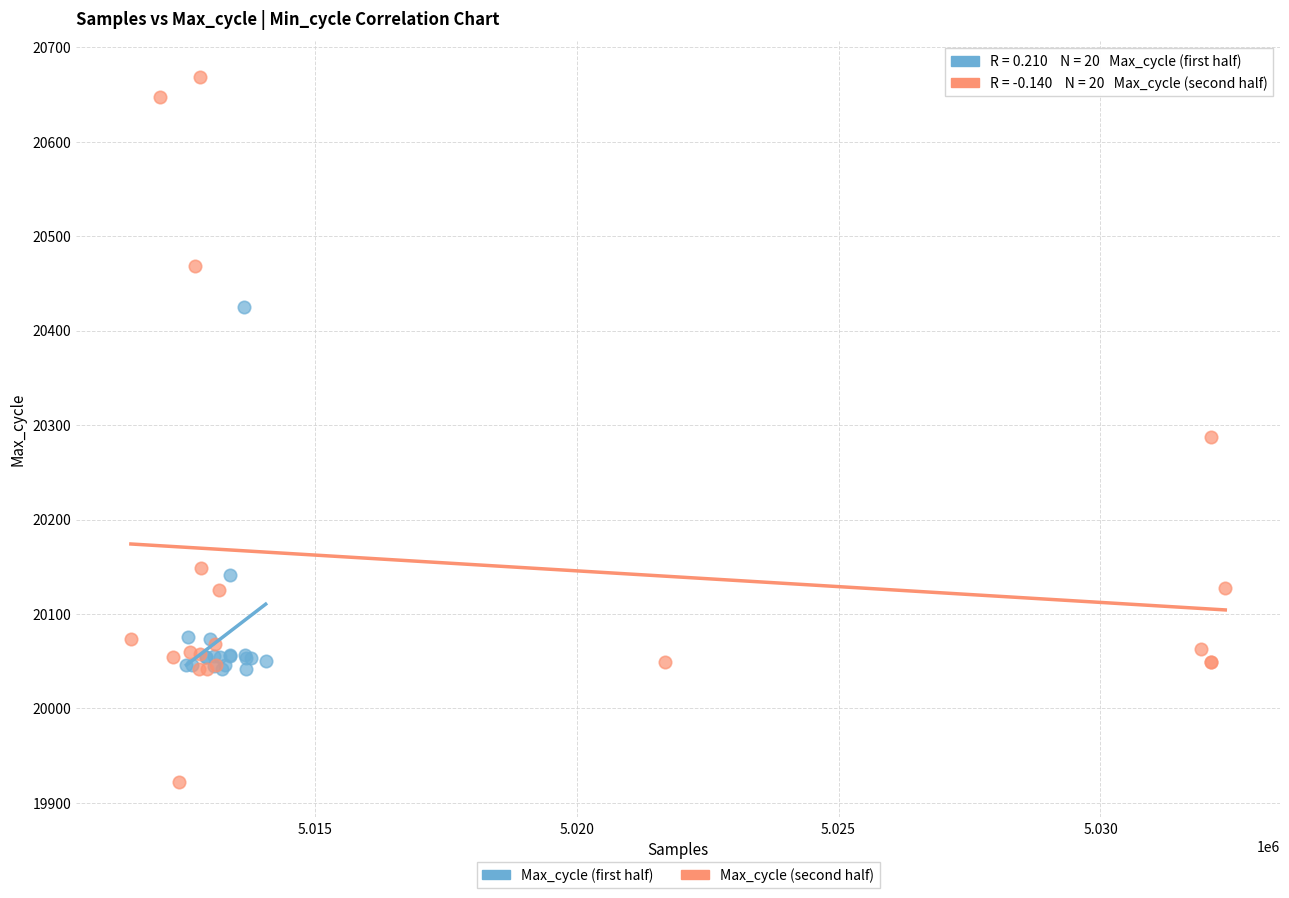

Which series reaches the maximum Y coordinate?

Max_cycle (second half)